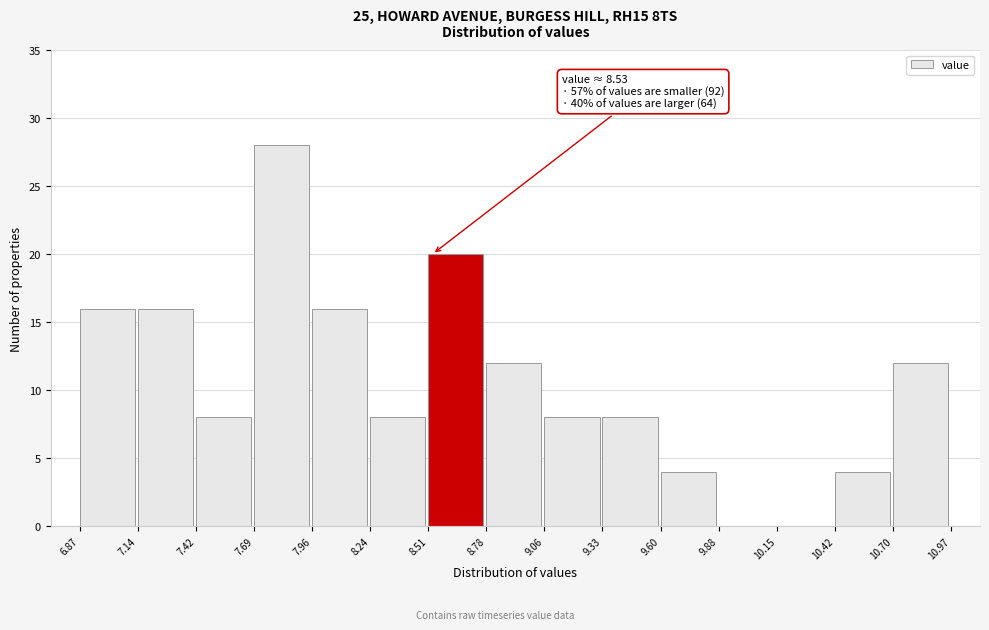

Over which range of the x-axis is the bar tallest?

7.69 to 7.96